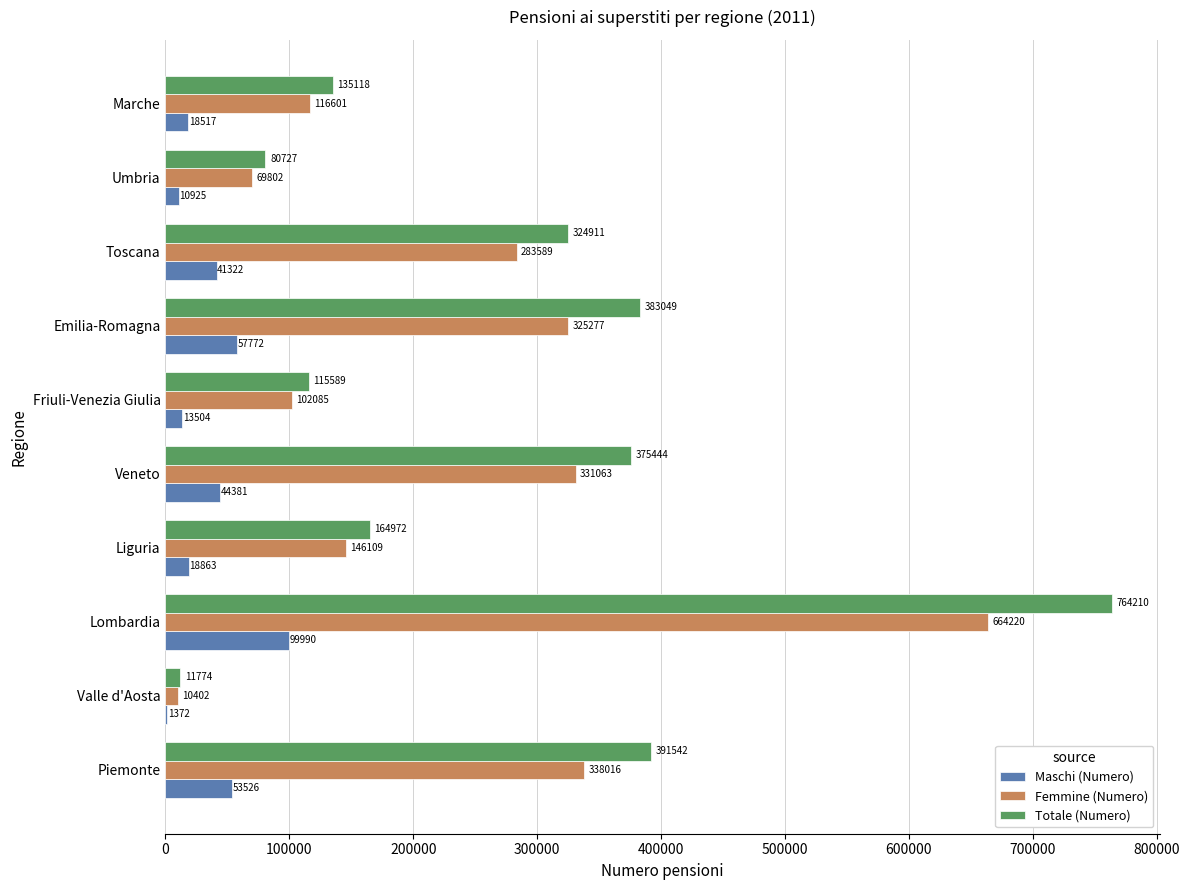

What is the approximate value of Femmine (Numero) at Valle d'Aosta, to the nearest 100?

10400